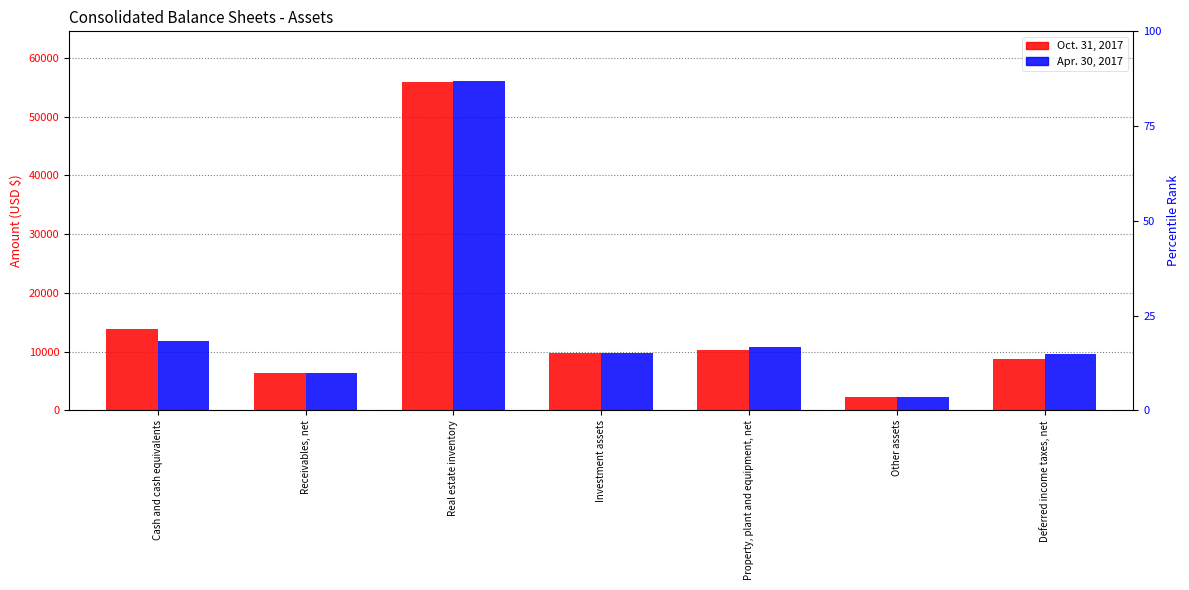

What is the difference between the second highest and minimum values in the Apr. 30, 2017 series?

9501